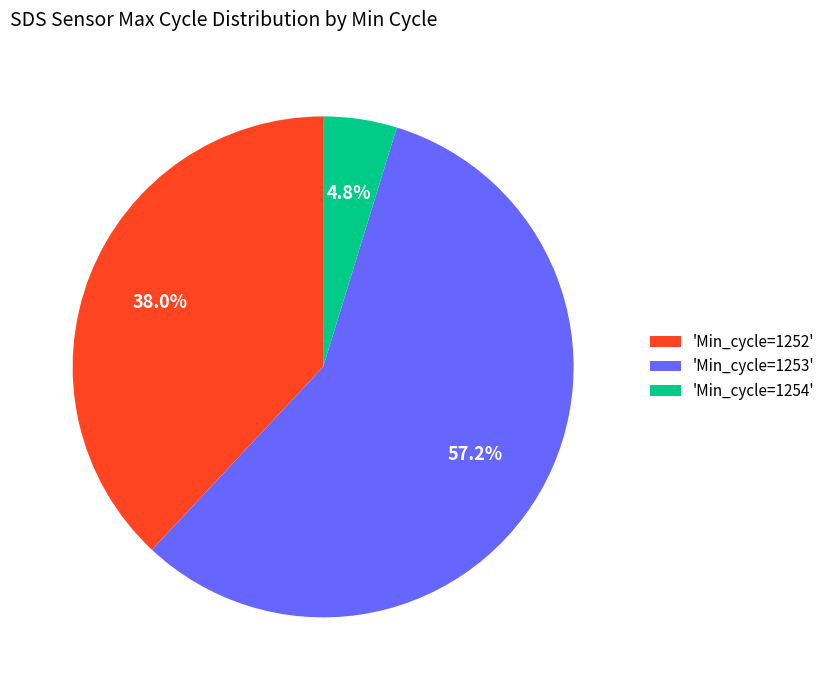

Which slice is the largest?

'Min_cycle=1253'